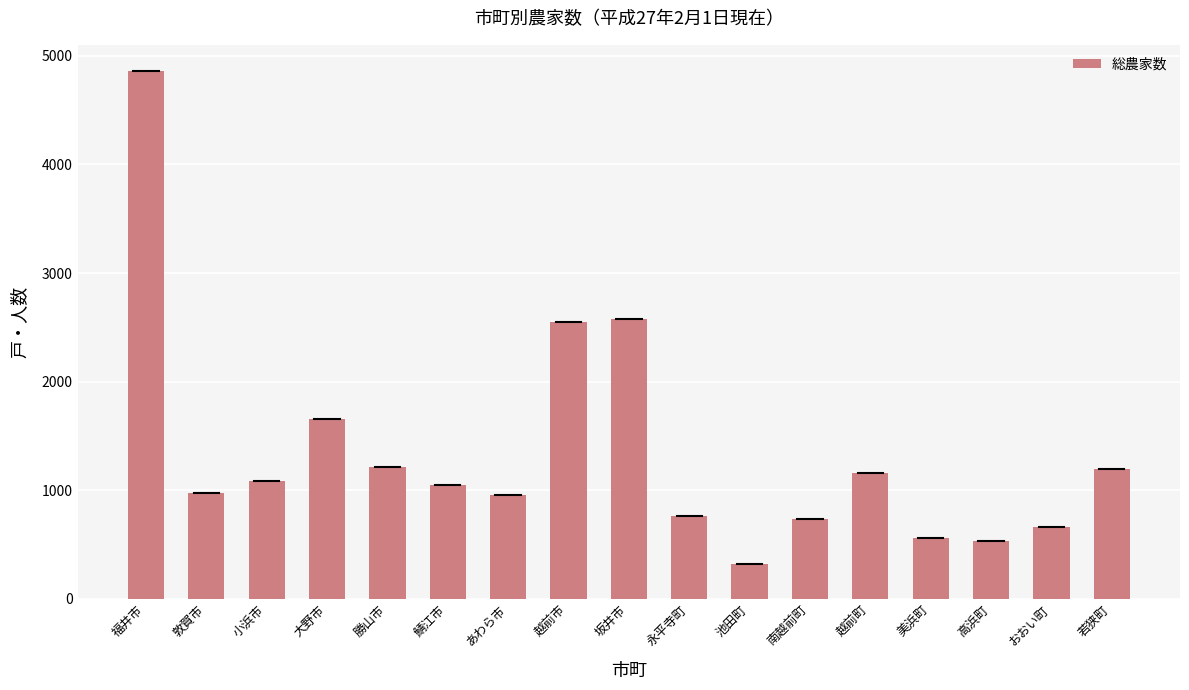

What is the change in value from あわら市 to おおい町?

-291